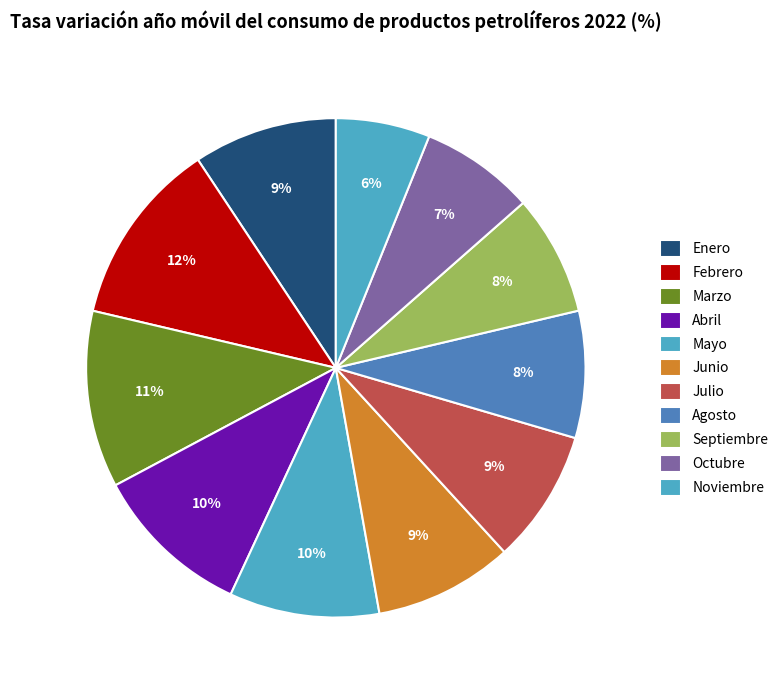

Does any single category account for the majority?

No